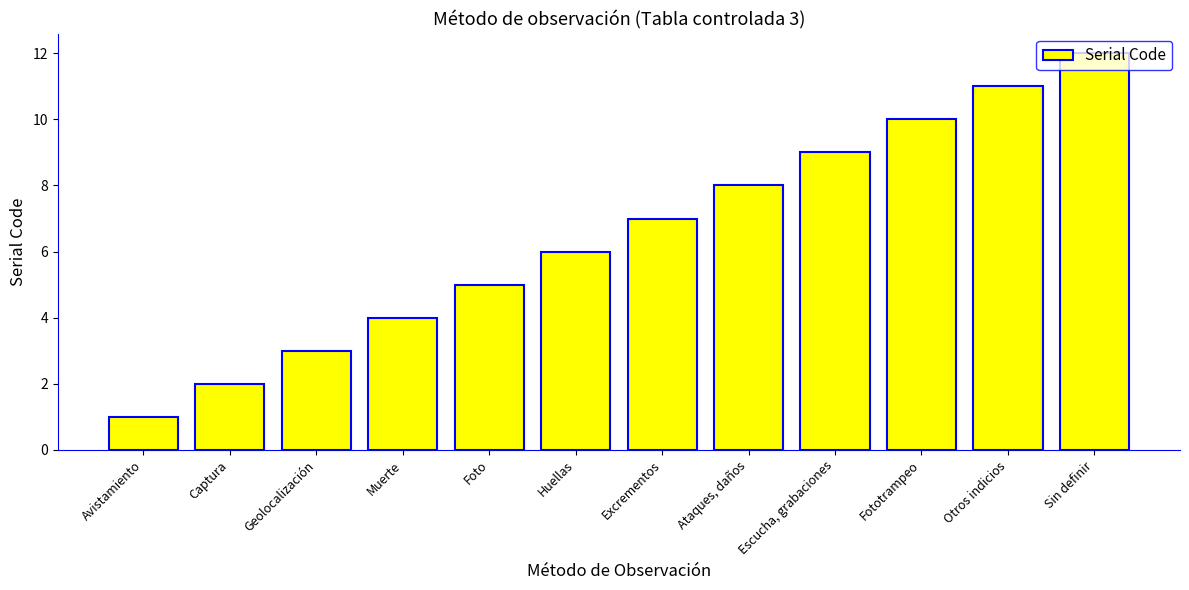

What position from the left is Excrementos?

7